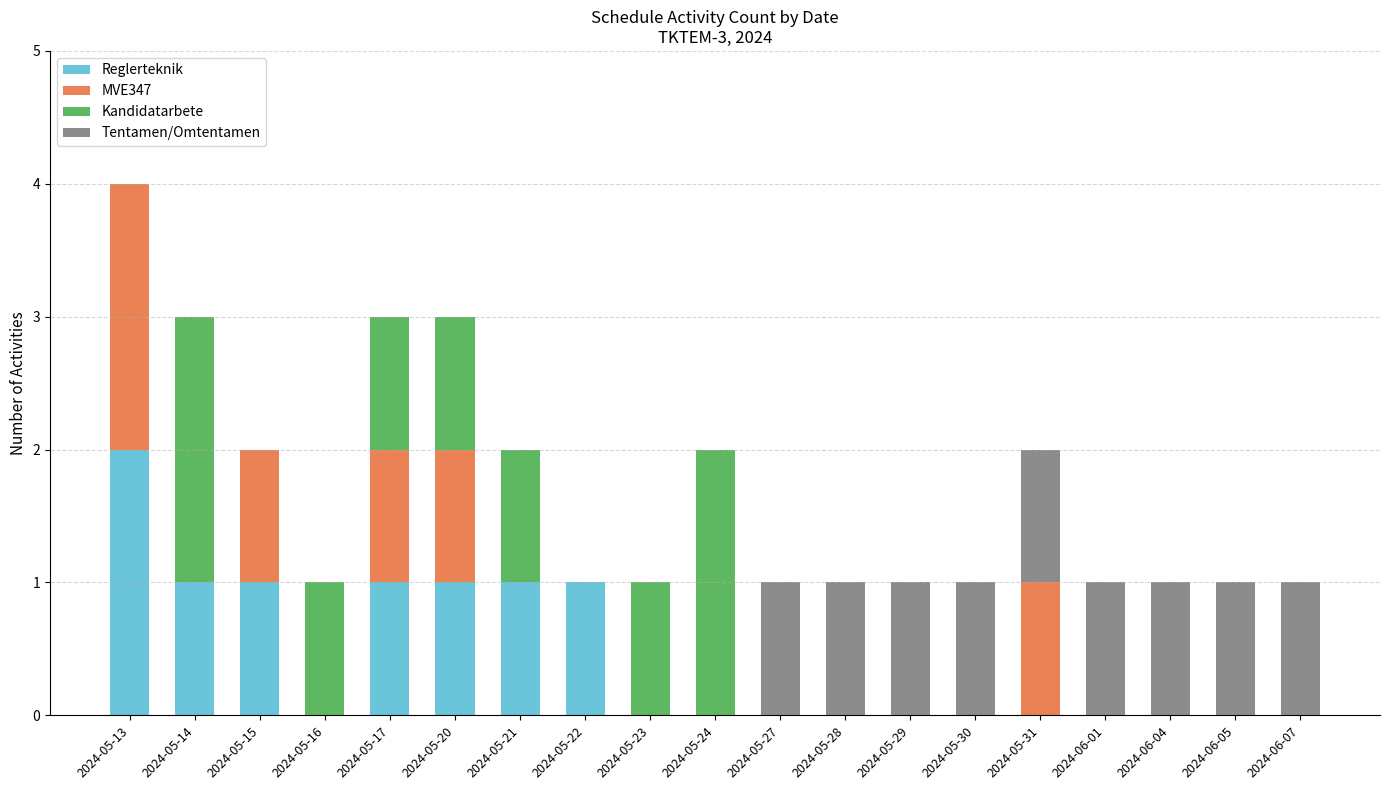

What is the sum of all Reglerteknik values?

8